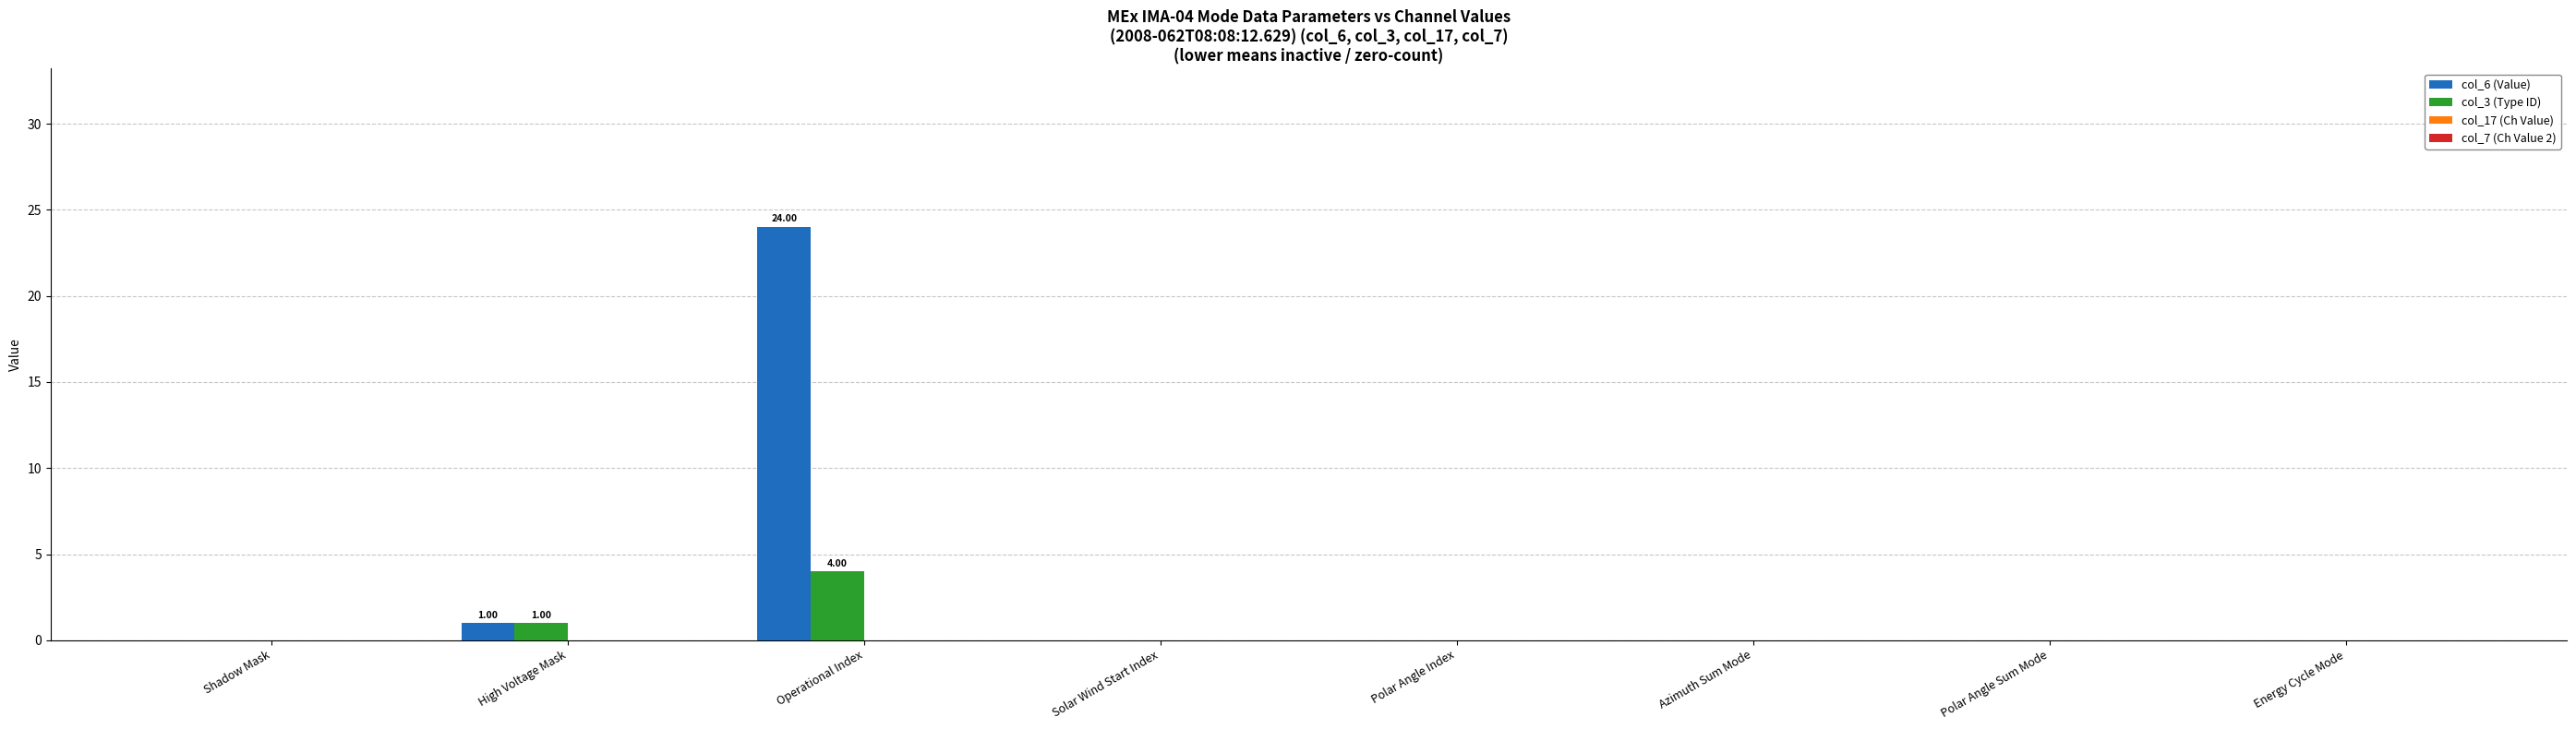

How many groups of bars are there?

8